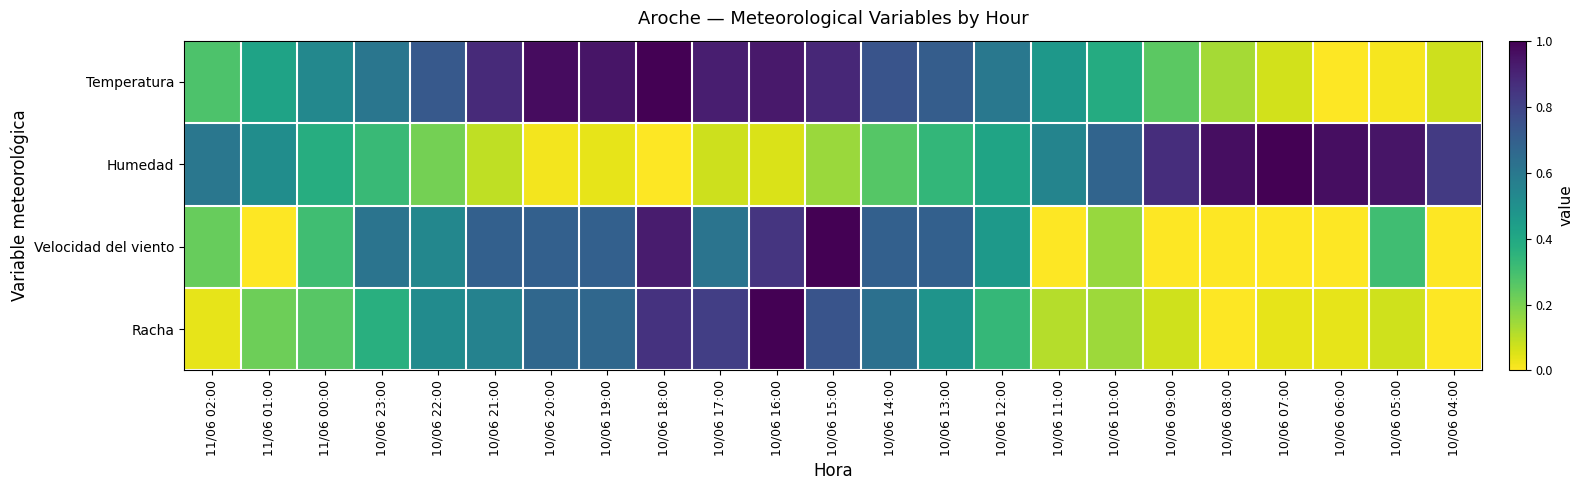

How many data points does each series have?

23